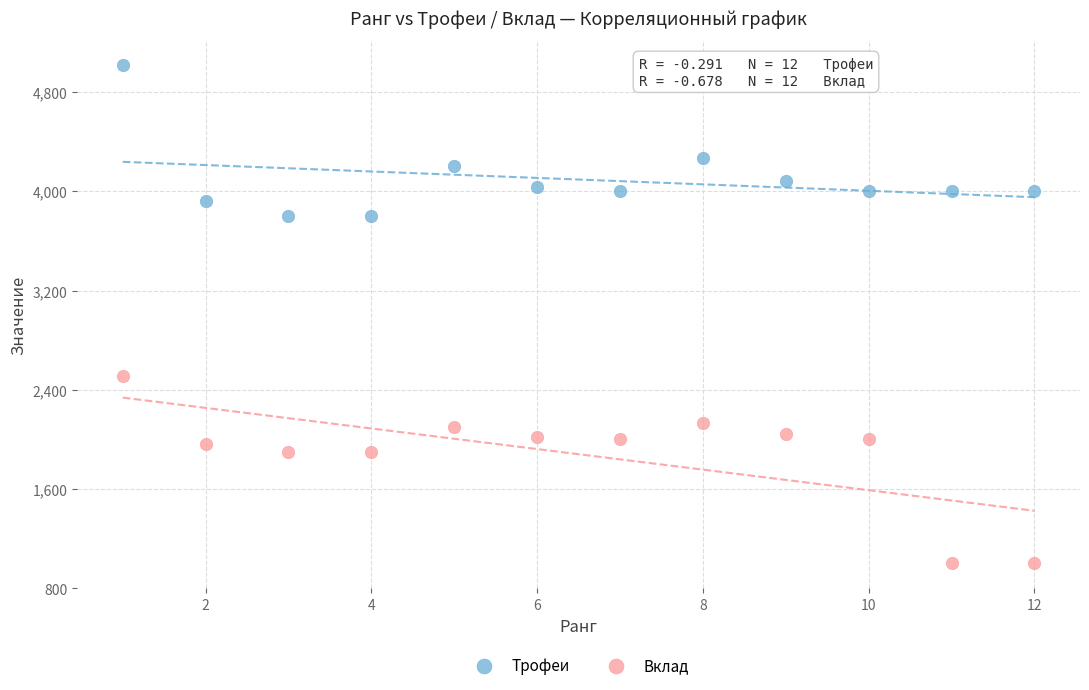

Across all data points, what is the range of X values (max minus min)?

11